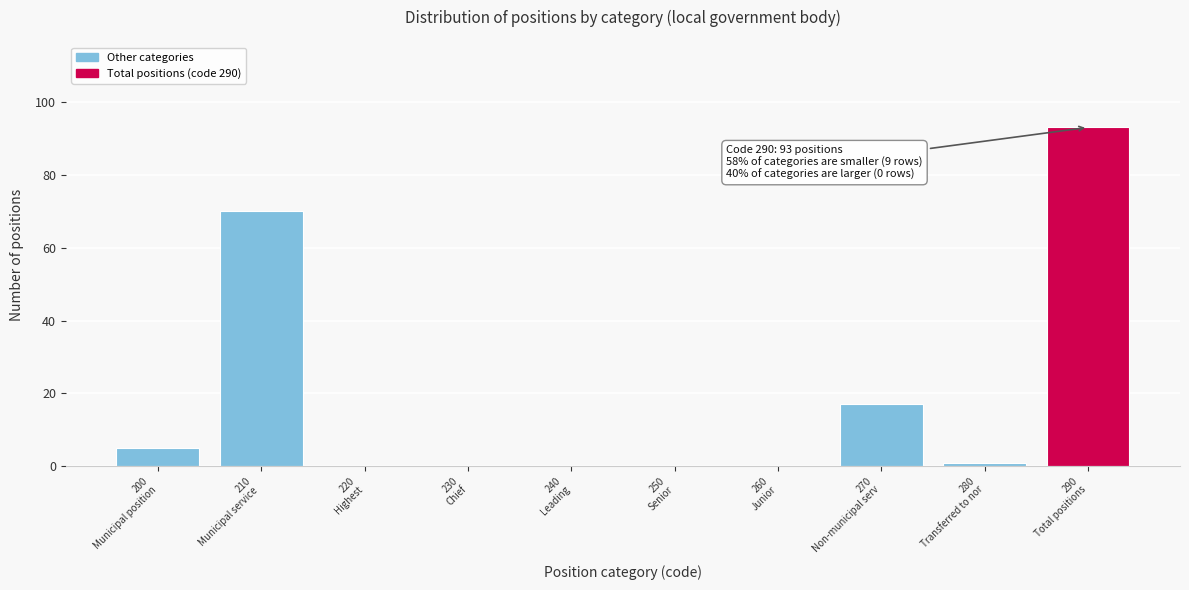

What is the greatest value displayed?

93